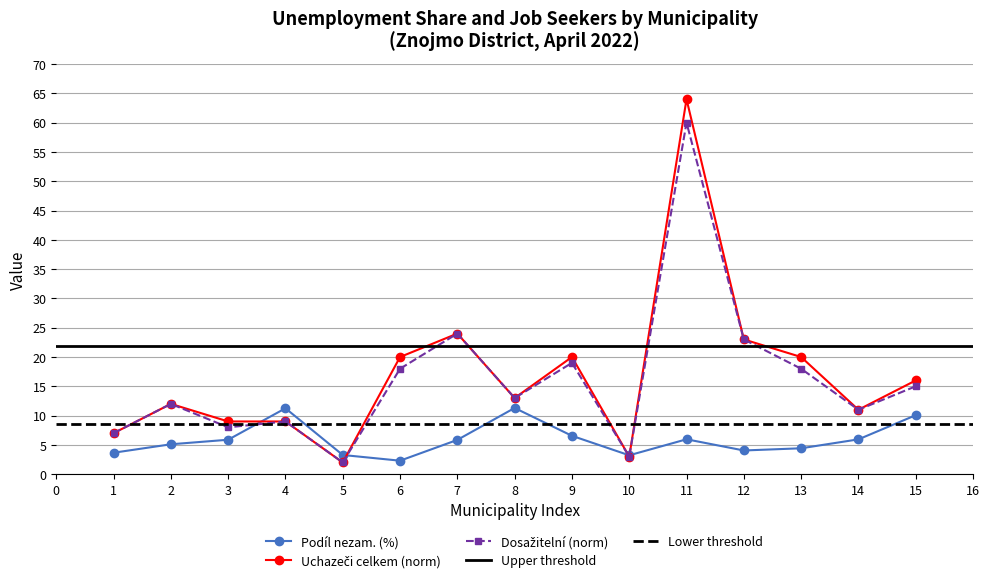

List the series in order of their peak value, highest first.

Uchazeči celkem (norm), Dosažitelní (norm), Podíl nezam. (%)